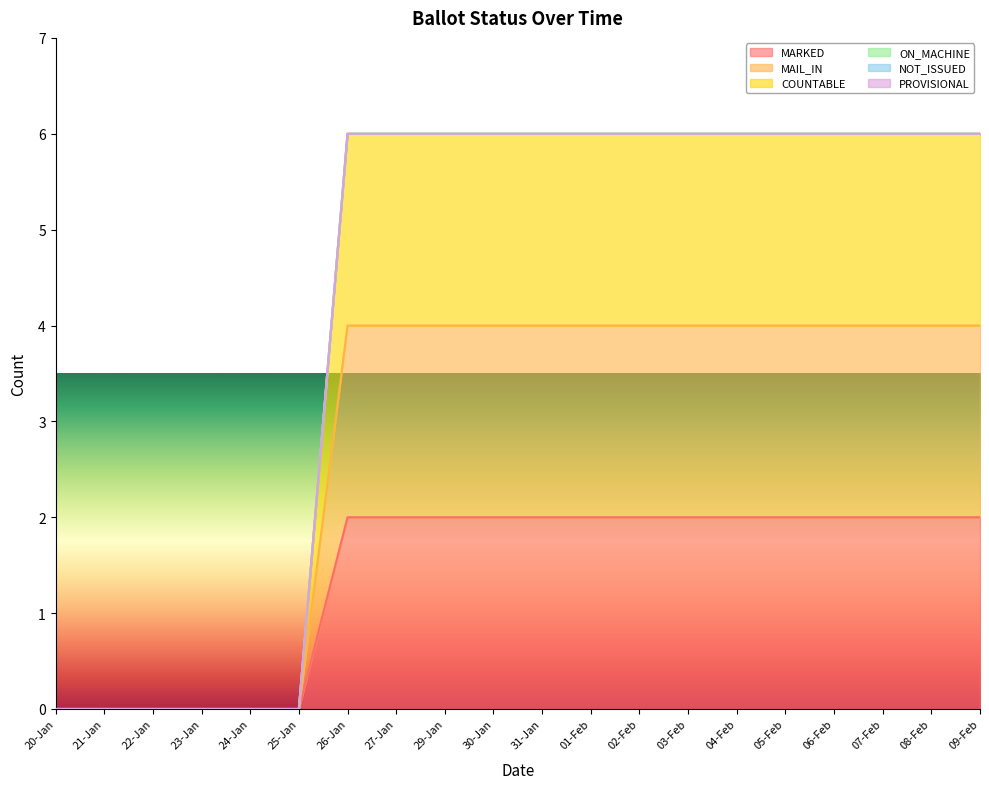

List the labels in order of MAIL_IN value, largest first.

26-Jan, 27-Jan, 29-Jan, 30-Jan, 31-Jan, 01-Feb, 02-Feb, 03-Feb, 04-Feb, 05-Feb, 06-Feb, 07-Feb, 08-Feb, 09-Feb, 20-Jan, 21-Jan, 22-Jan, 23-Jan, 24-Jan, 25-Jan